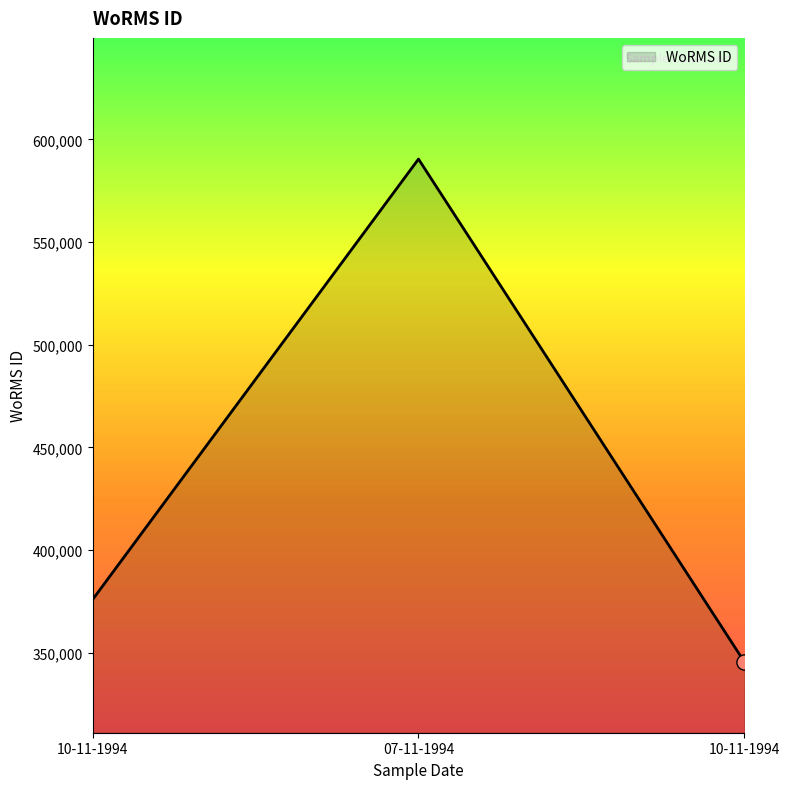

How many series are shown in this chart?

1